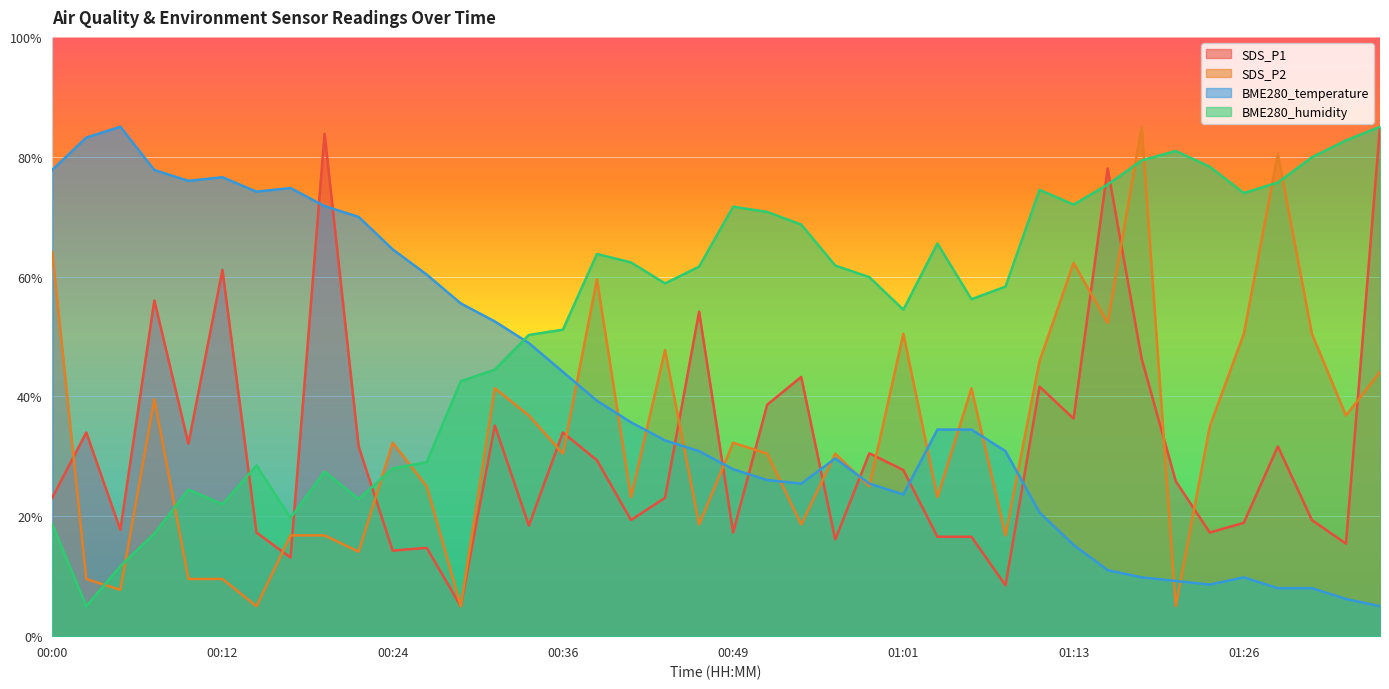

What is the approximate value of SDS_P2 at 01:18?

85.0